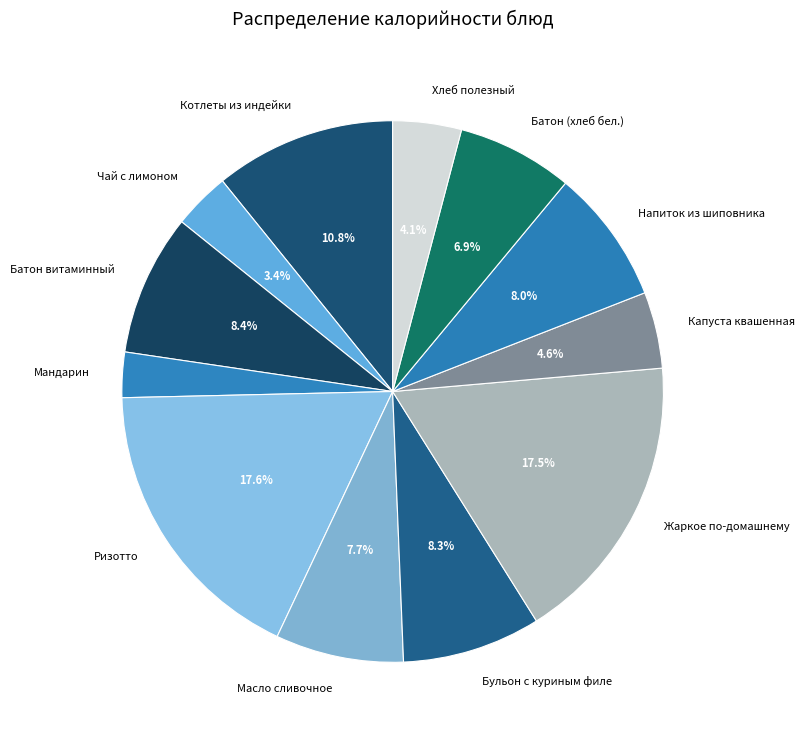

To the nearest percent, what is the difference between the Чай с лимоном and Напиток из шиповника slice percentages?

5%